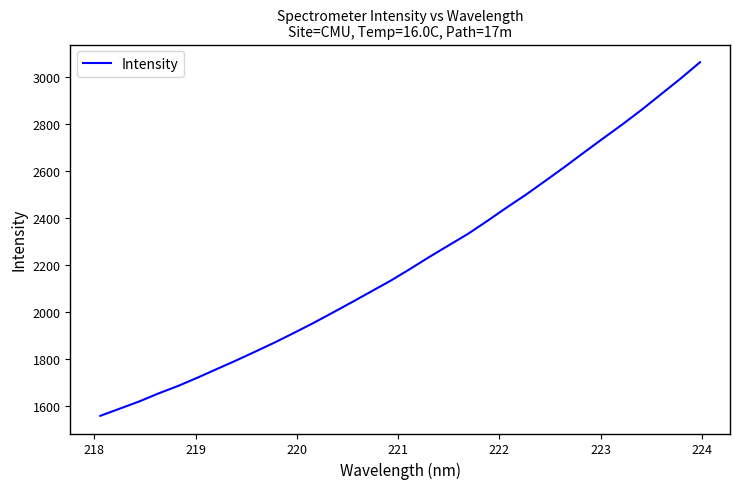

What is the smallest value displayed?

1556.2